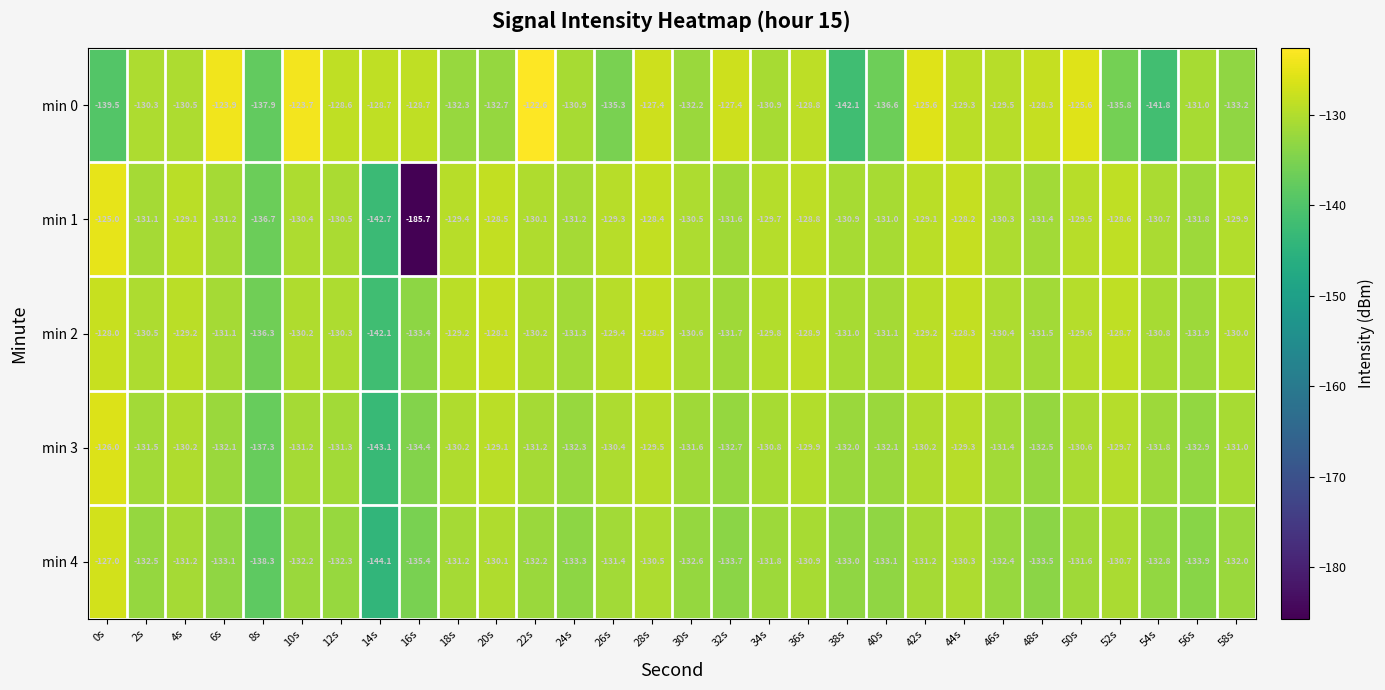

What is the minimum value shown in the chart?

-185.7